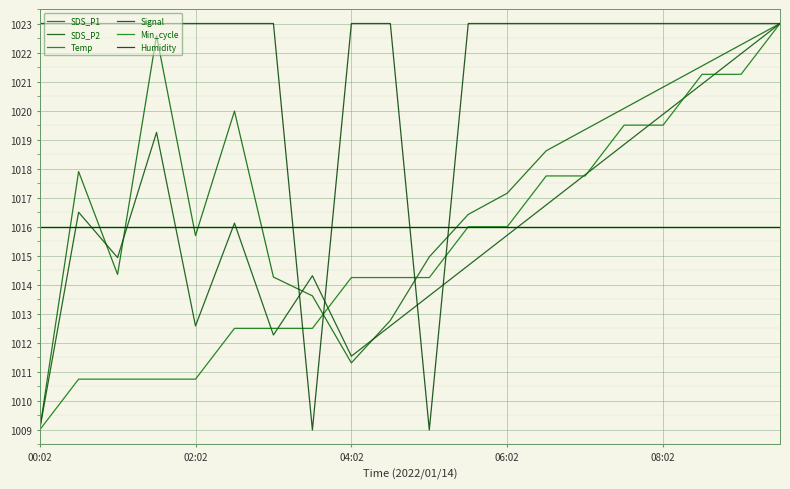

How many lines are shown in the chart?

6